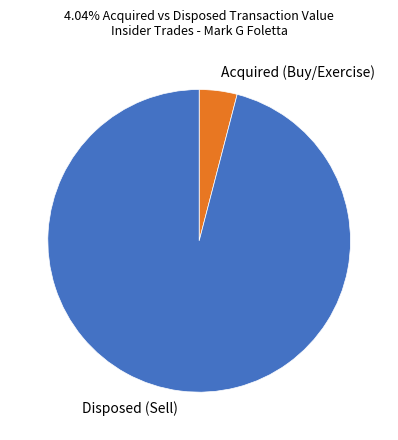

What is the ratio of the value at Disposed (Sell) to the value at Acquired (Buy/Exercise)?

23.7